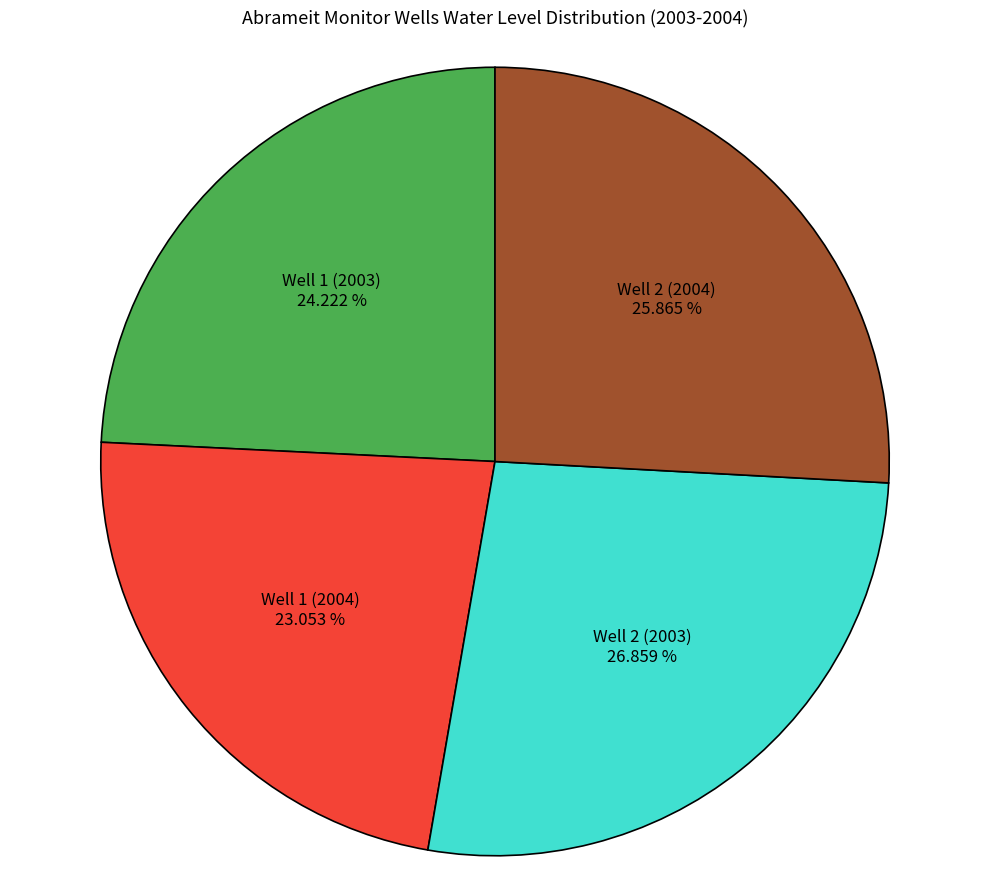

Does any single category account for the majority?

No